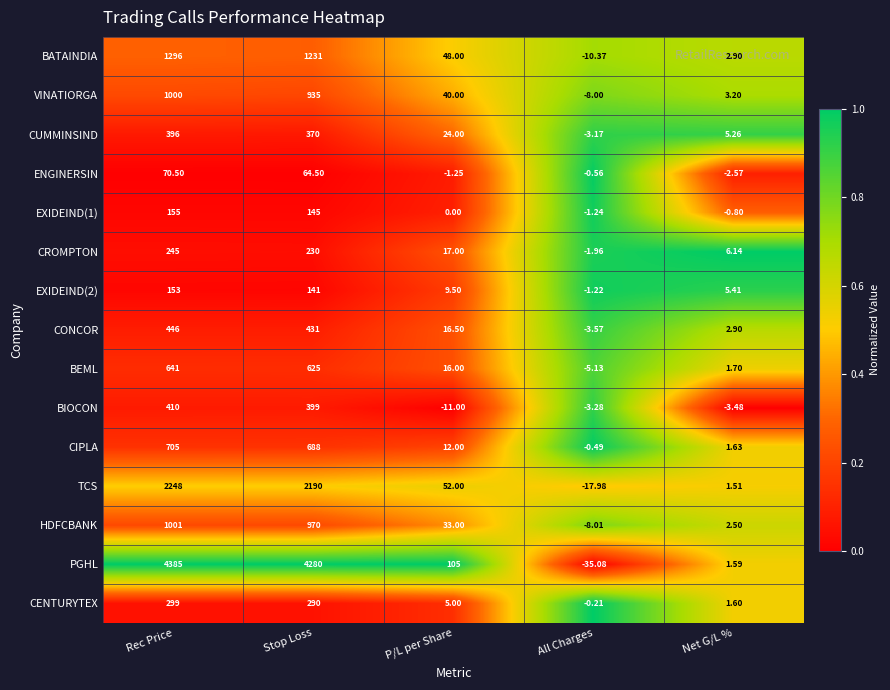

How many values in VINATIORGA are below zero?

1